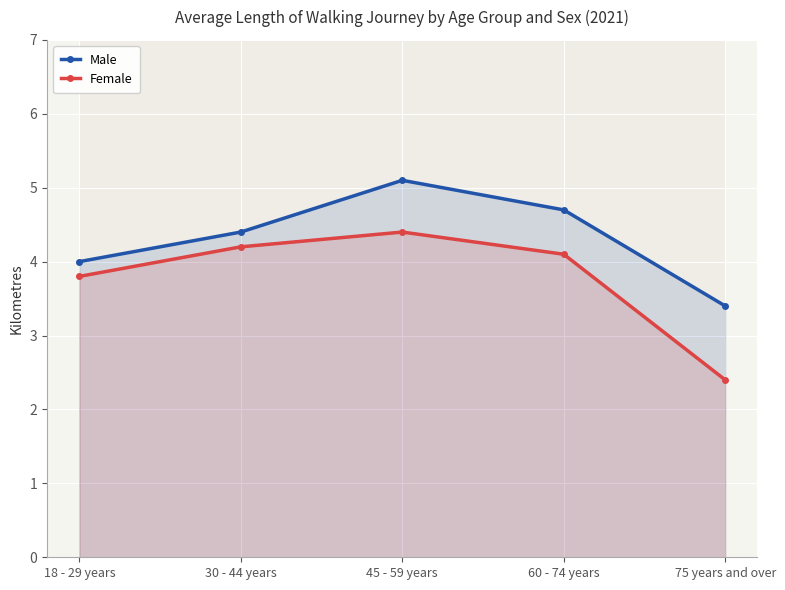

At 18 - 29 years, list the series in order from smallest to largest.

Female, Male